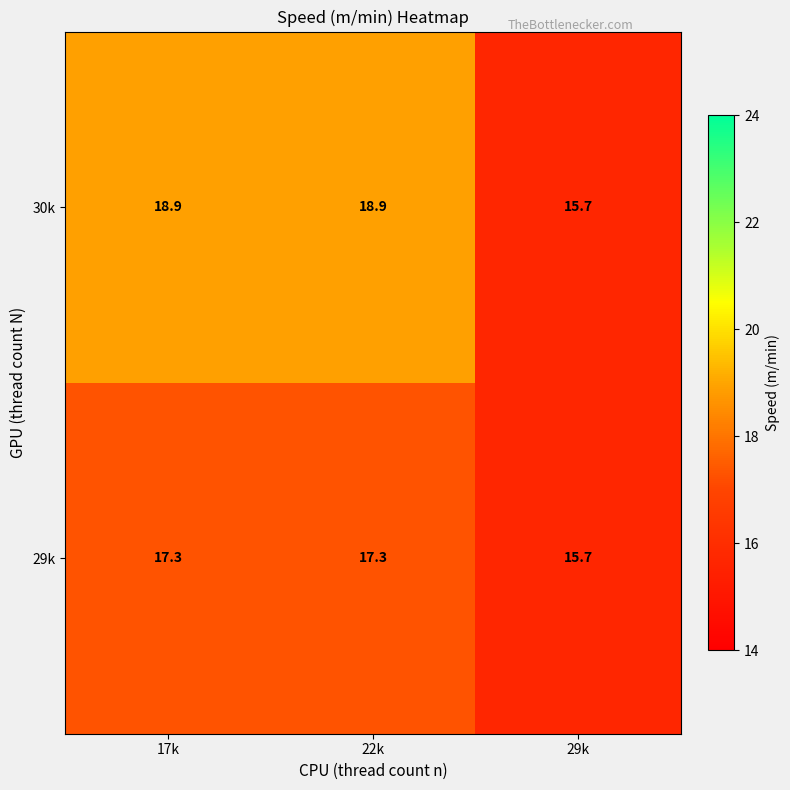

The 30k series shows 18.9 at 17k. True or false?

True